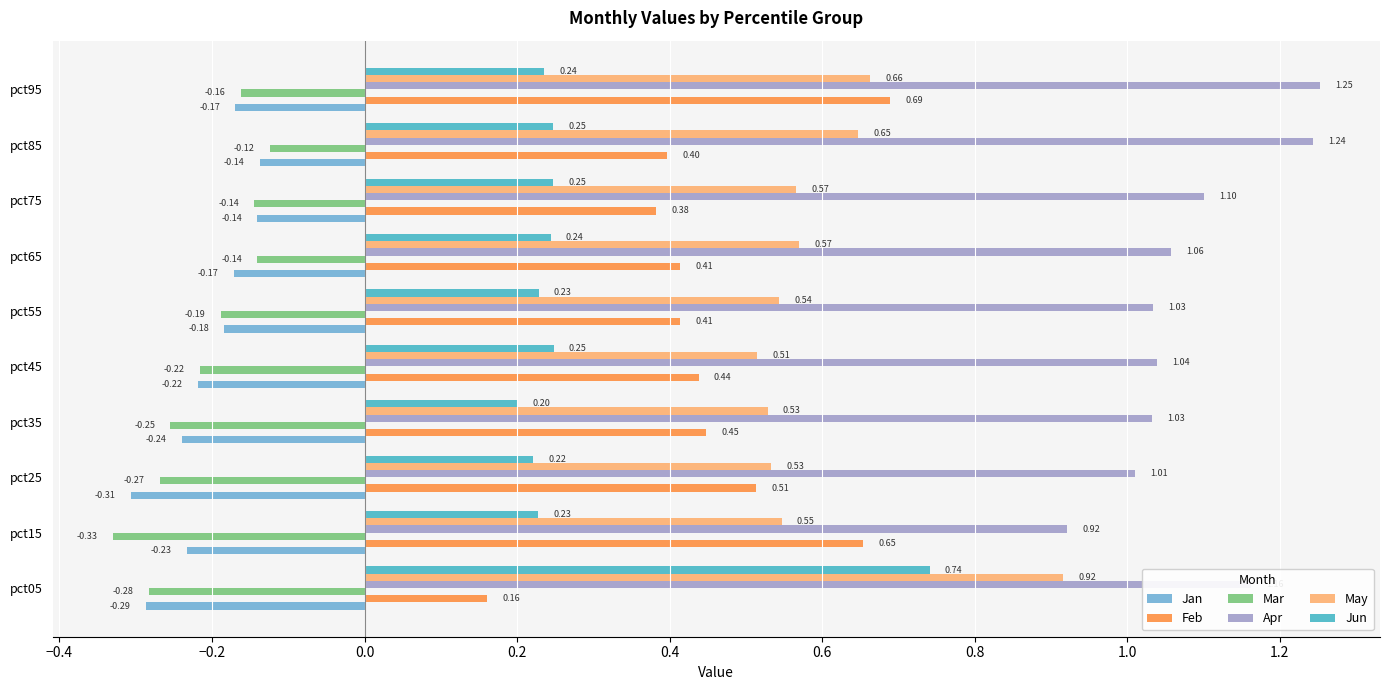

How many distinct data groups are displayed?

6